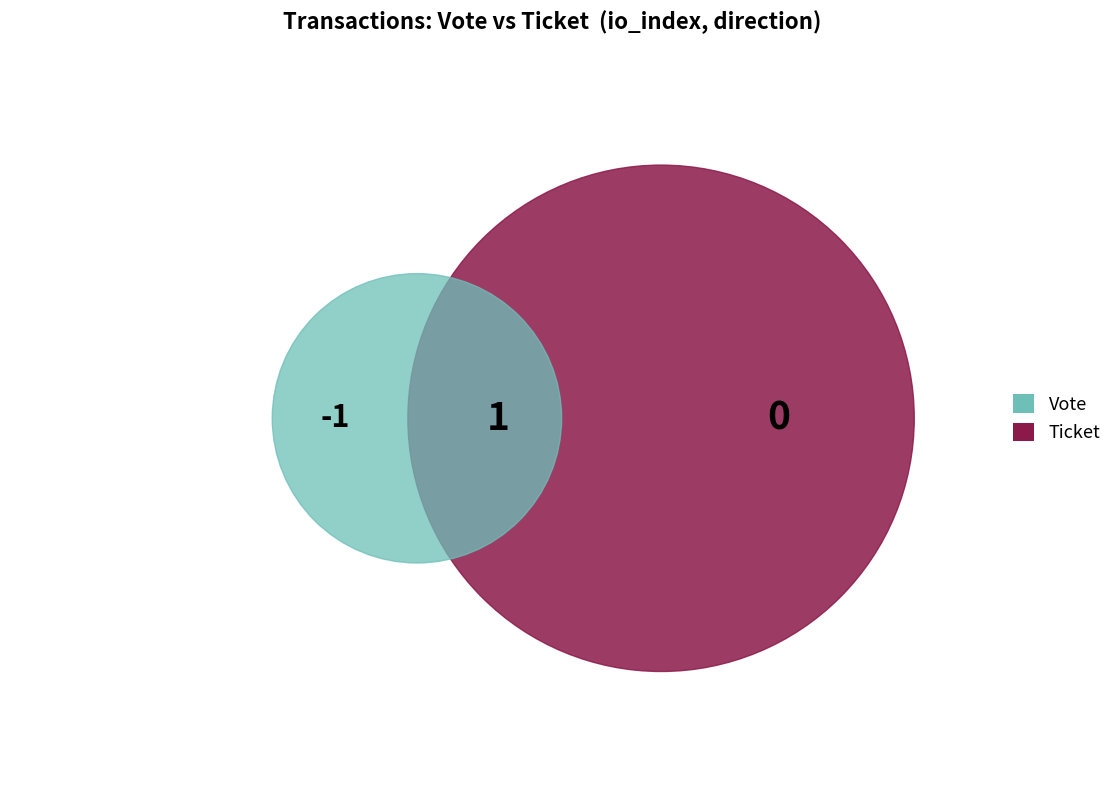

The Ticket slice represents 0% of the pie. True or false?

True